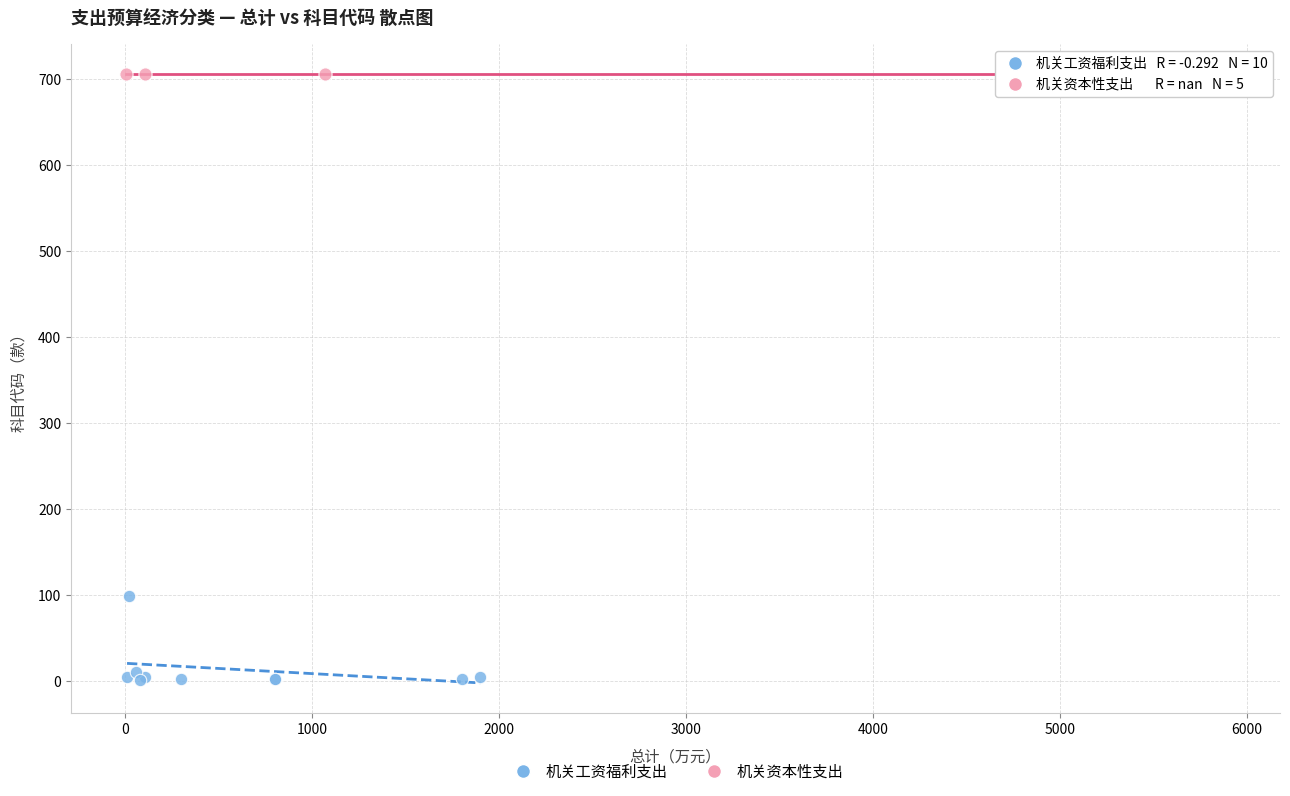

Which series contains the lowest Y value?

机关工资福利支出